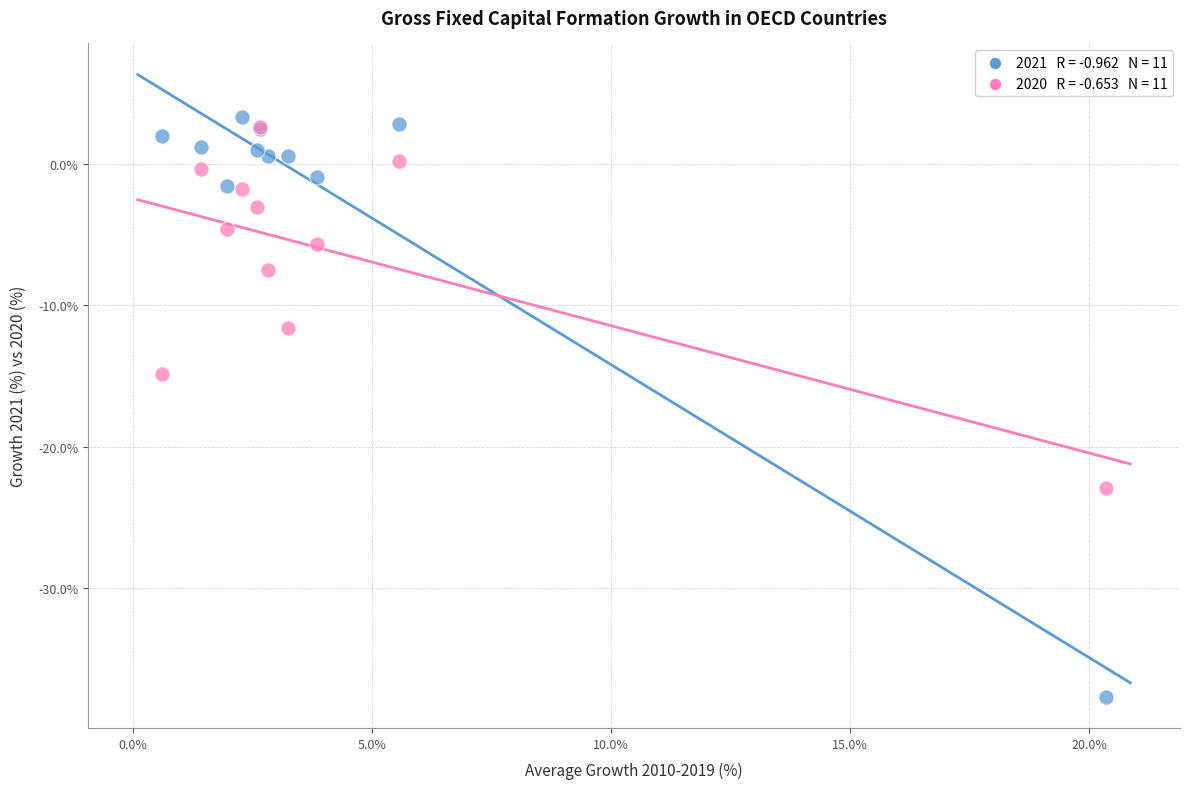

Across all series, what Y value is closest to -17?

-14.9